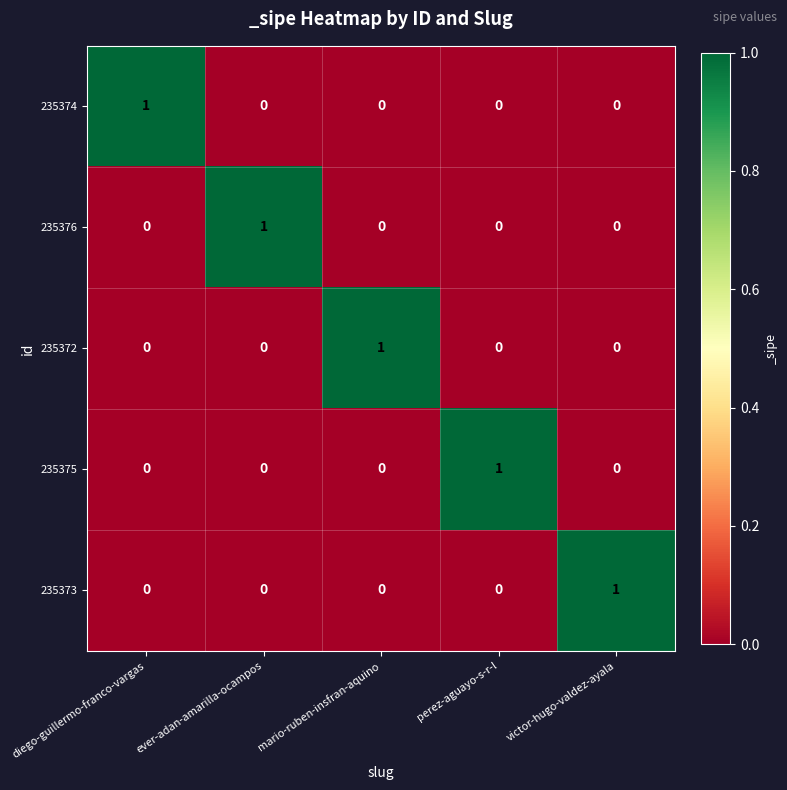

How many values in the 235374 series exceed 0?

1